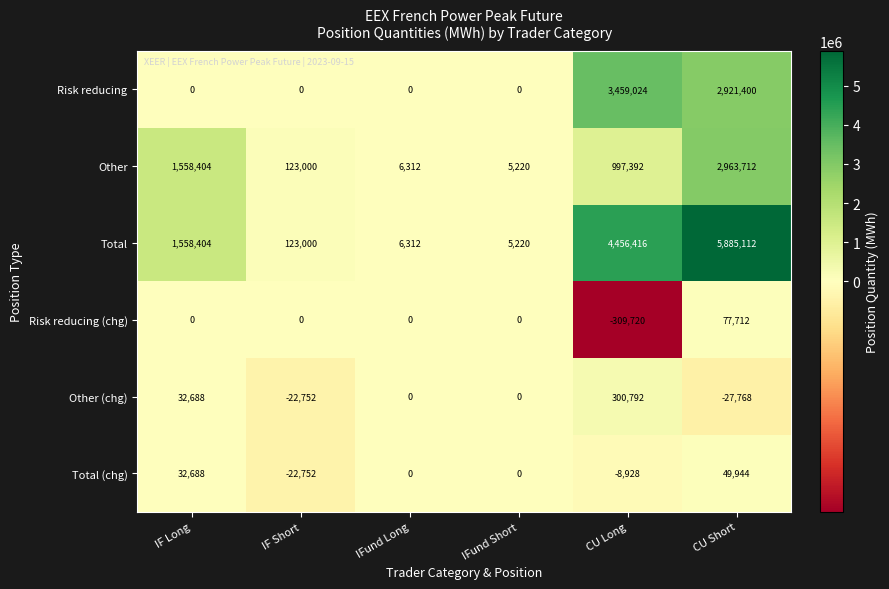

Is it true that Total (chg) equals 0 at IFund Short?

True